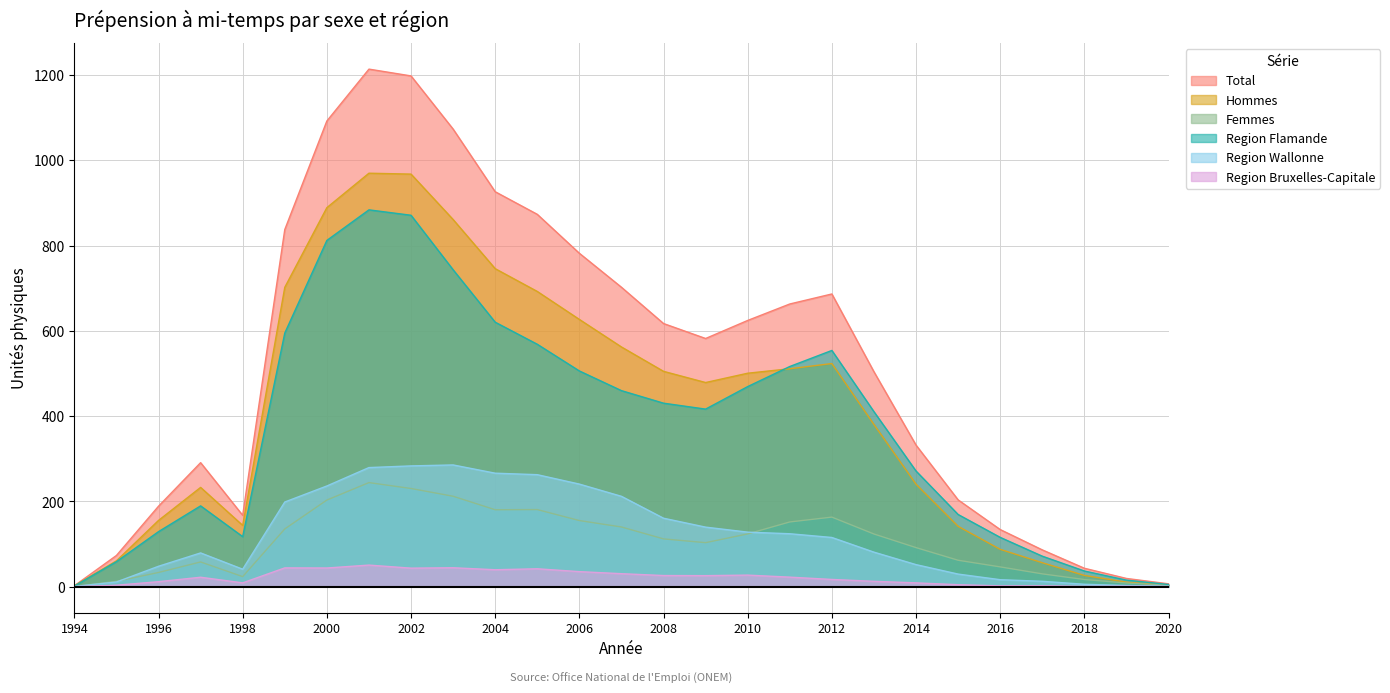

Rank the series at 2013 from lowest to highest value.

Region Bruxelles-Capitale, Region Wallonne, Femmes, Hommes, Region Flamande, Total